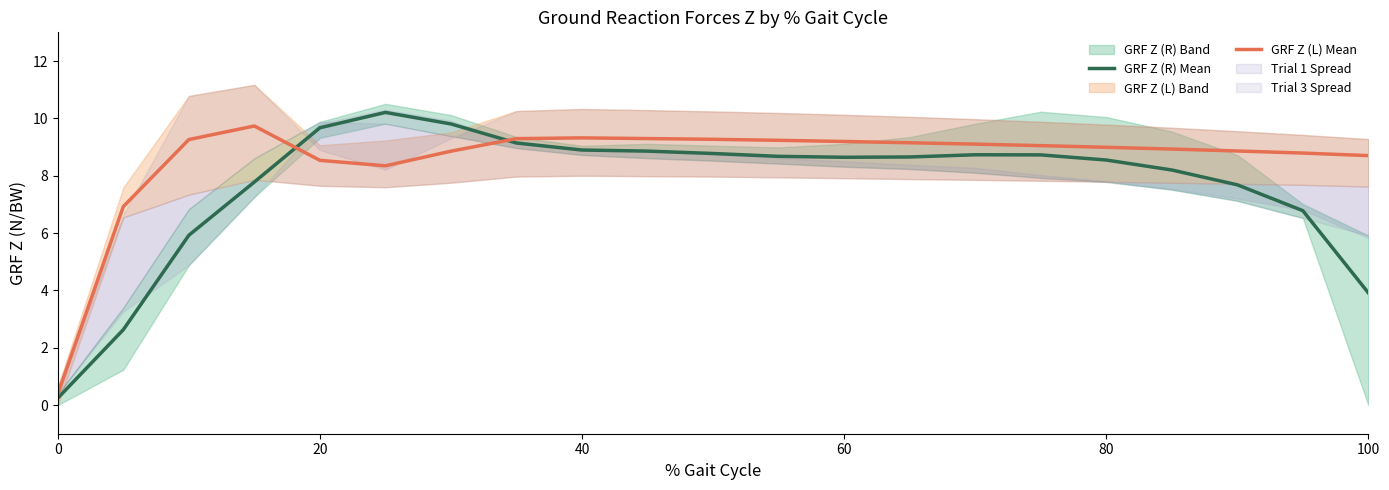

True or false: GRF Z (L) Mean and GRF Z (R) Mean cross at least once.

True